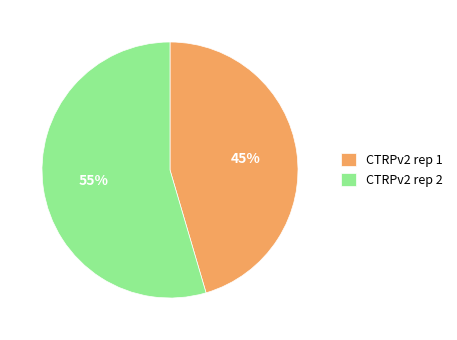

How many segments does this pie chart have?

2